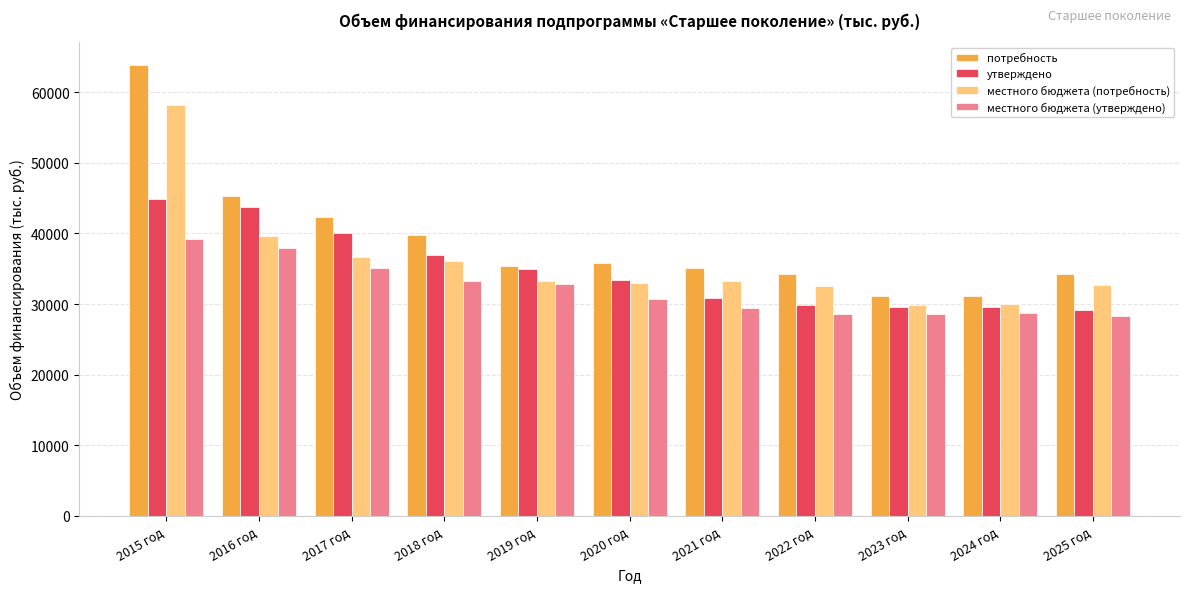

At which category is the sum across all series the highest?

2015 год